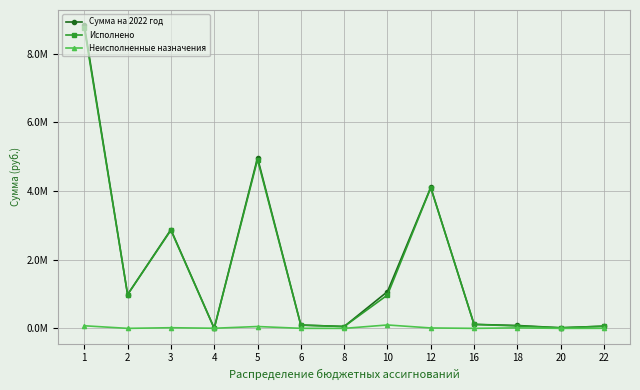

Which series changed the most between 8 and 22?

Сумма на 2022 год